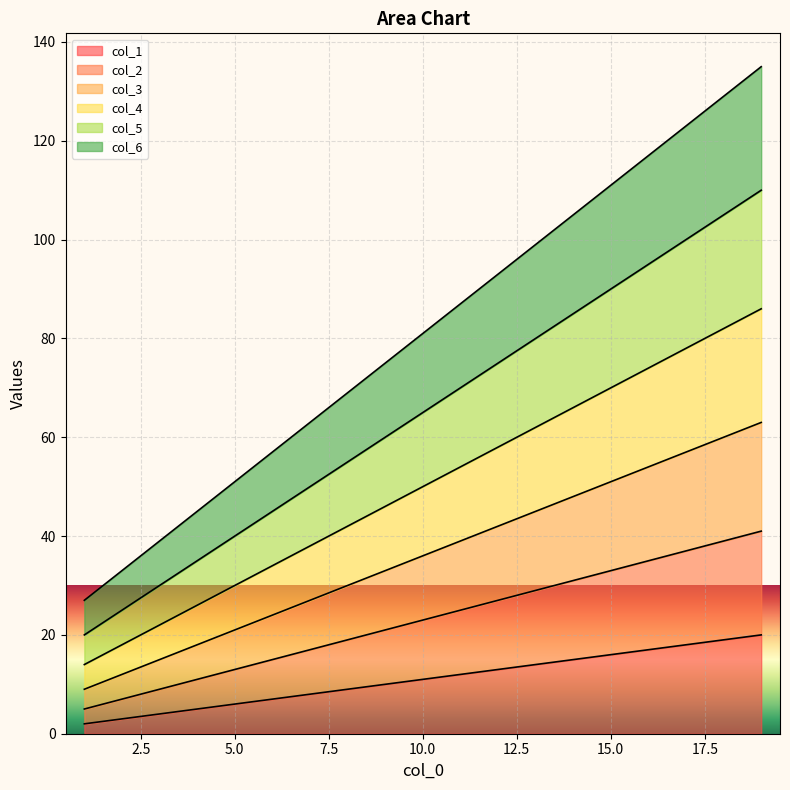

Reading left to right, list all the values displayed in this chart.

col_1: 1=2	2=3	3=4	4=5	5=6	6=7	7=8	8=9	9=10	10=11	11=12	12=13	13=14	14=15	15=16	16=17	17=18	18=19	19=20
col_2: 1=5	2=7	3=9	4=11	5=13	6=15	7=17	8=19	9=21	10=23	11=25	12=27	13=29	14=31	15=33	16=35	17=37	18=39	19=41
col_3: 1=9	2=12	3=15	4=18	5=21	6=24	7=27	8=30	9=33	10=36	11=39	12=42	13=45	14=48	15=51	16=54	17=57	18=60	19=63
col_4: 1=14	2=18	3=22	4=26	5=30	6=34	7=38	8=42	9=46	10=50	11=54	12=58	13=62	14=66	15=70	16=74	17=78	18=82	19=86
col_5: 1=20	2=25	3=30	4=35	5=40	6=45	7=50	8=55	9=60	10=65	11=70	12=75	13=80	14=85	15=90	16=95	17=100	18=105	19=110
col_6: 1=27	2=33	3=39	4=45	5=51	6=57	7=63	8=69	9=75	10=81	11=87	12=93	13=99	14=105	15=111	16=117	17=123	18=129	19=135